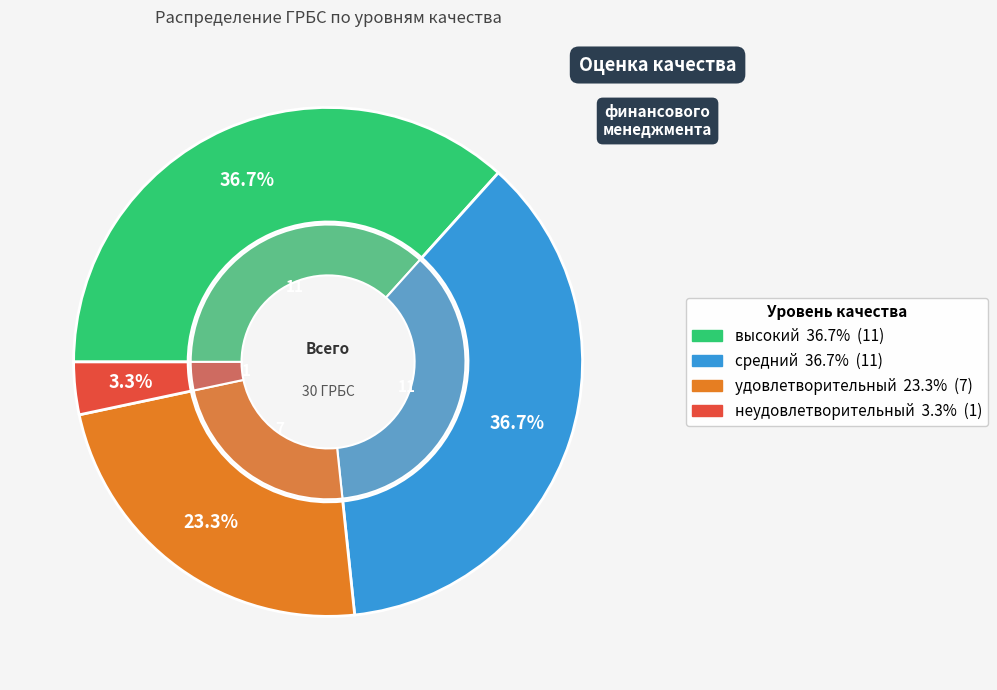

Approximately how many times larger is the value at неудовлетворительный compared to средний?

0.1